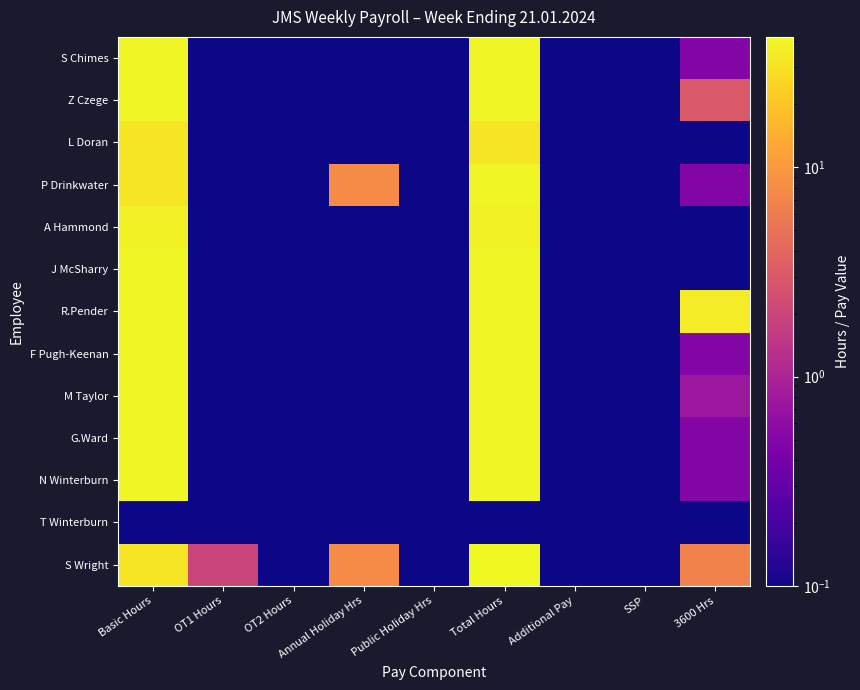

Which series has the largest total across all categories?

R.Pender